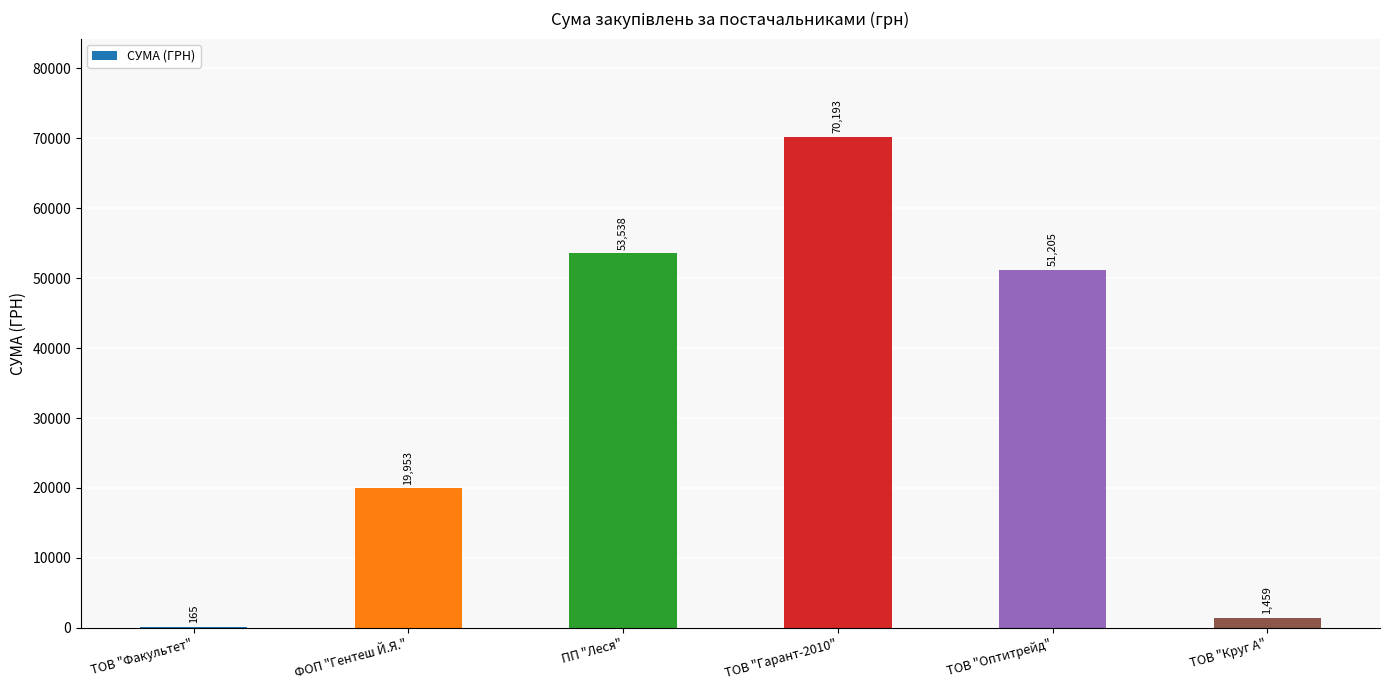

What is the ratio of the value at ТОВ "Гарант-2010" to the value at ТОВ "Круг А"?

48.1